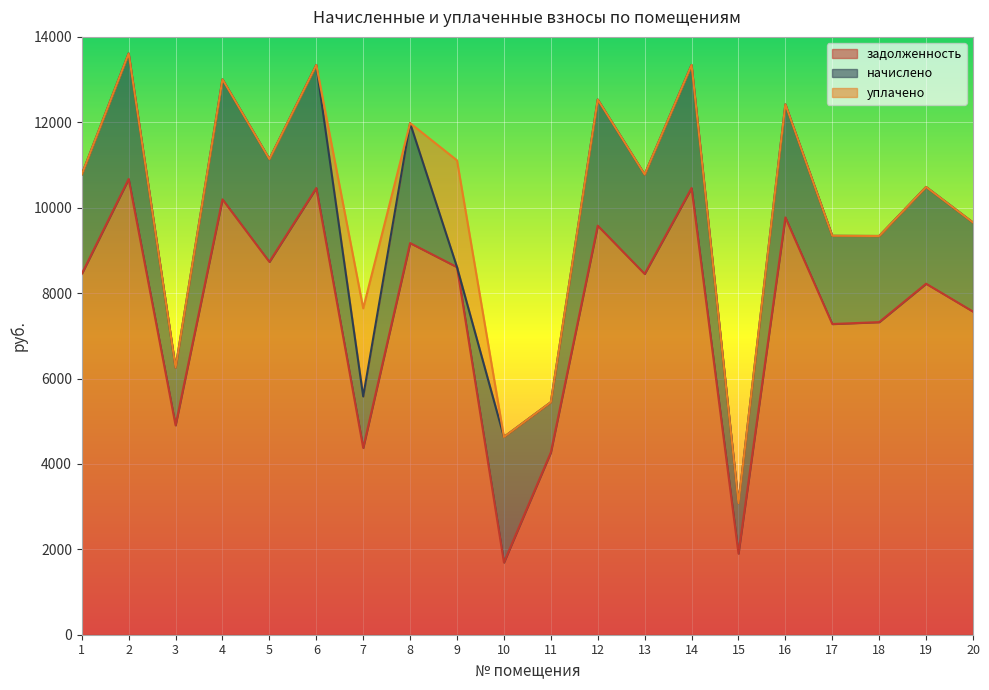

What is the lowest value of the задолженность series?

1692.0